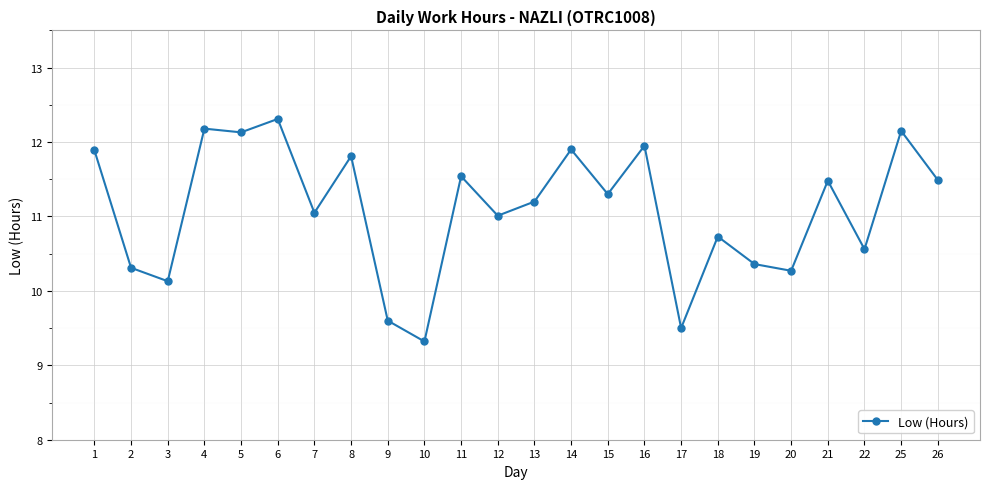

How many data points does each series have?

24